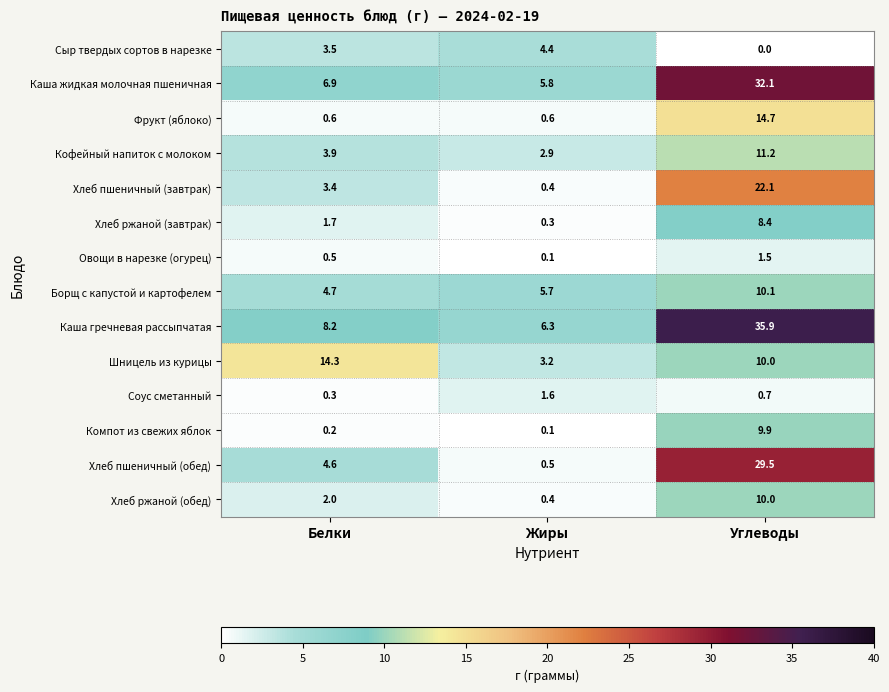

At which category is the sum across all series the highest?

Углеводы